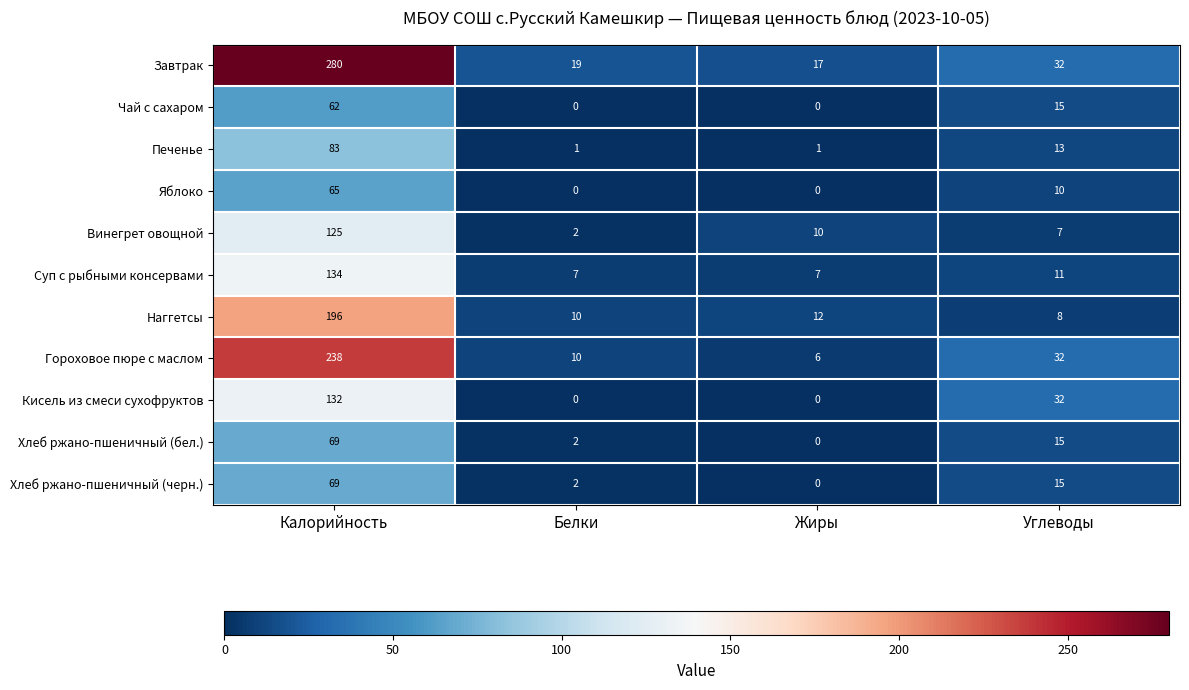

What is the difference between the Суп с рыбными консервами values at Жиры and Калорийность?

127